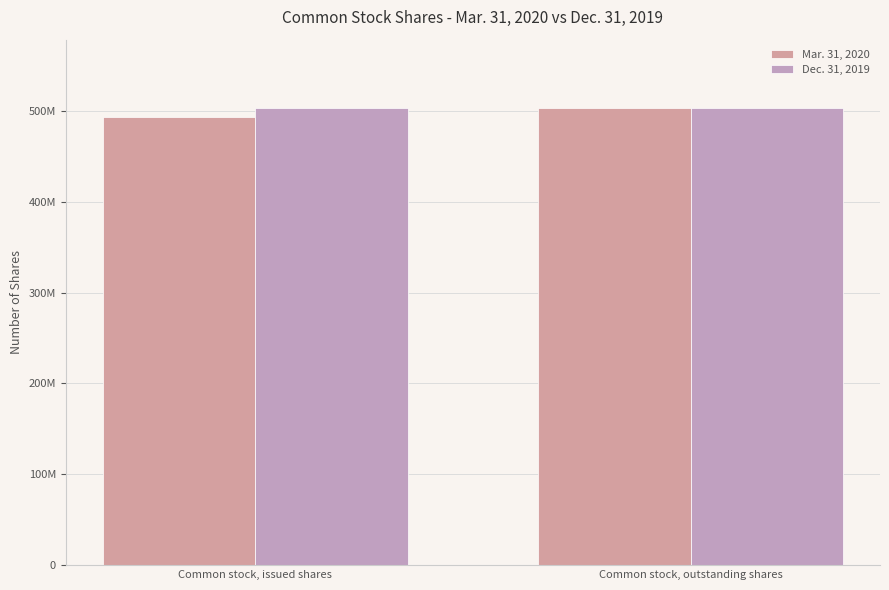

Does the chart contain any negative values?

No